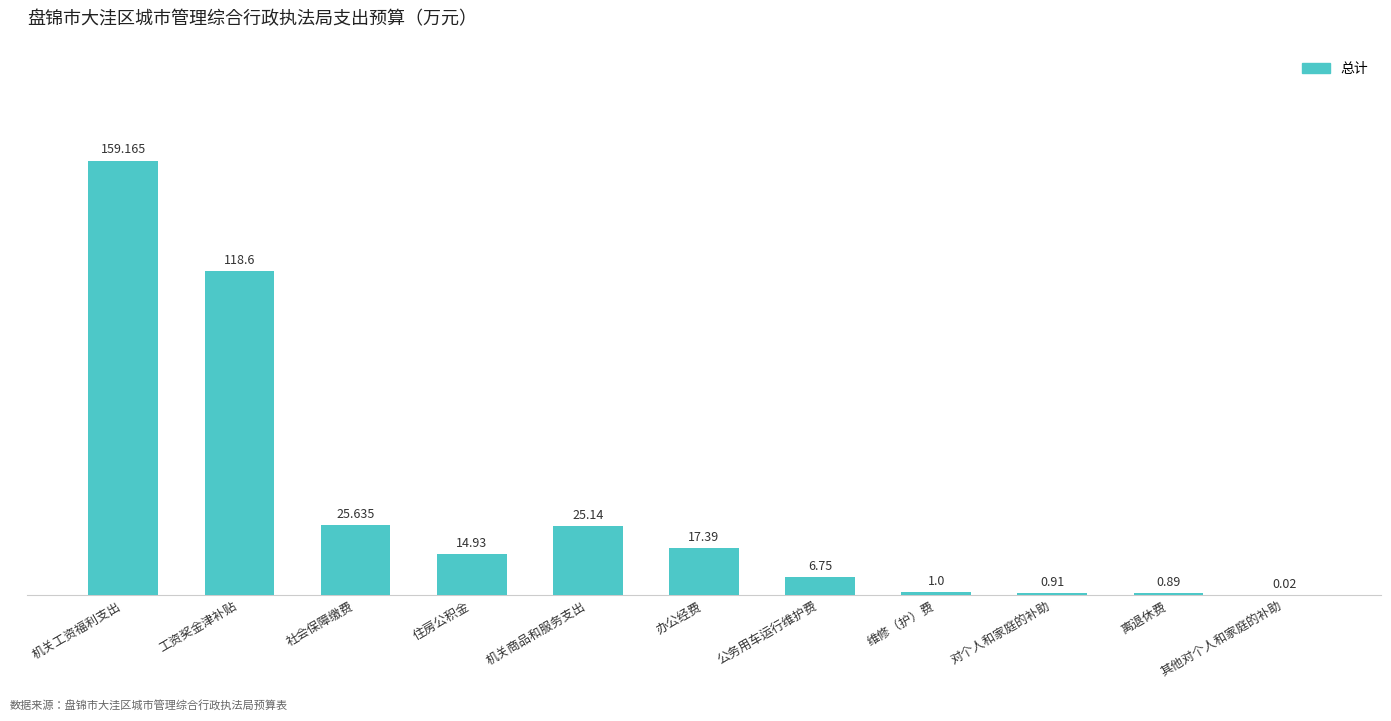

Where is the data nearest to the value 79?

工资奖金津补贴